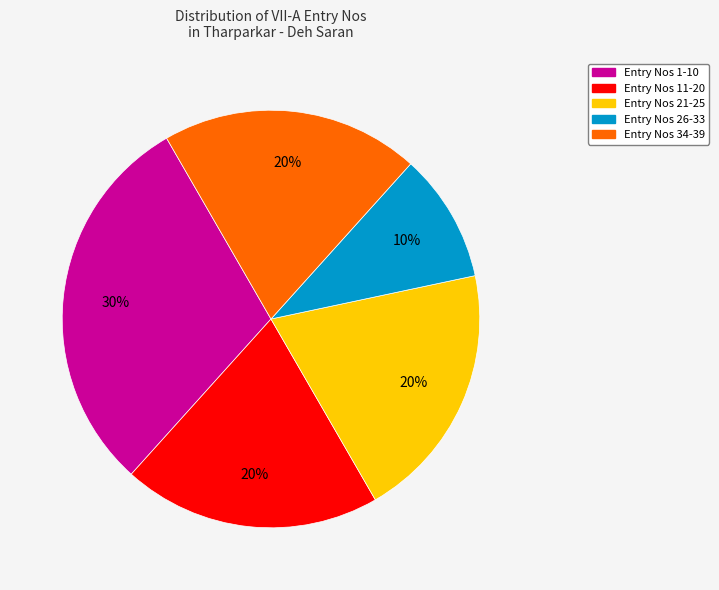

Is there any slice that represents more than half of the pie?

No